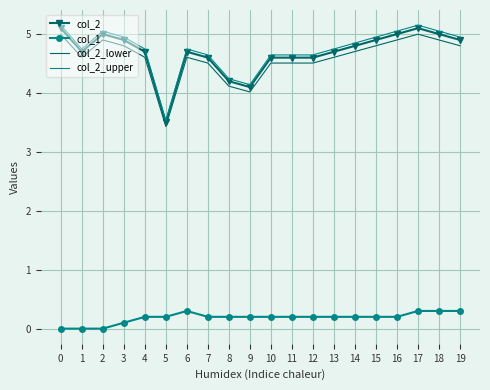

True or false: col_2_upper and col_1 intersect in this chart.

False